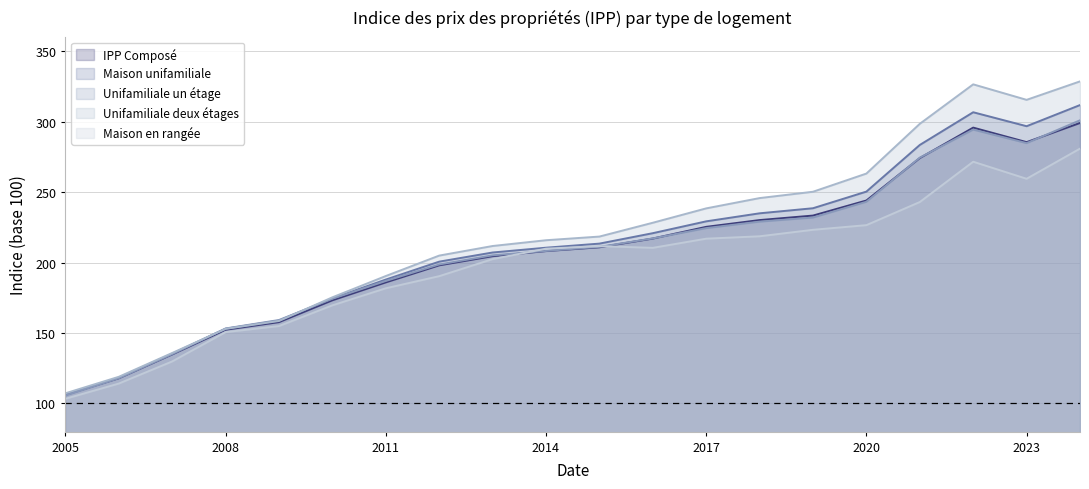

True or false: Maison unifamiliale and IPP Composé intersect in this chart.

False